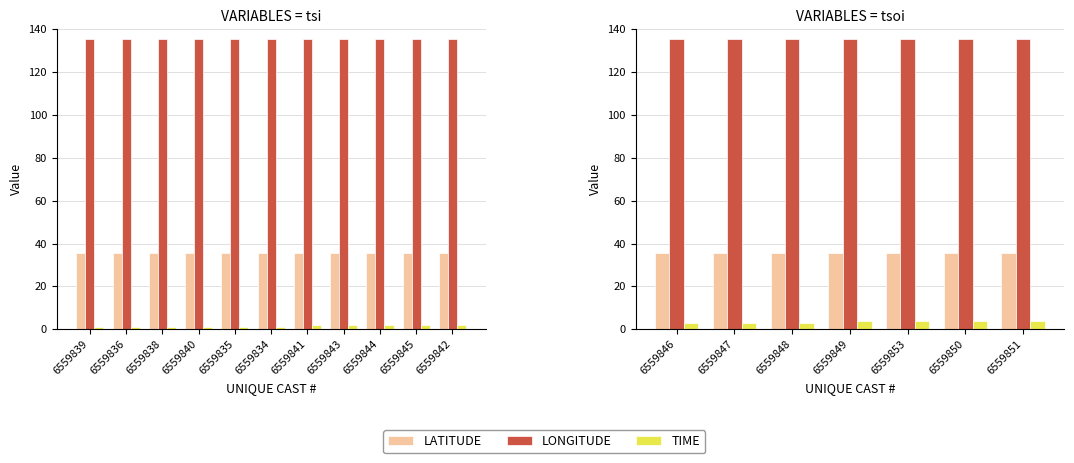

Between 6559846 and 6559848, which is larger?

6559848